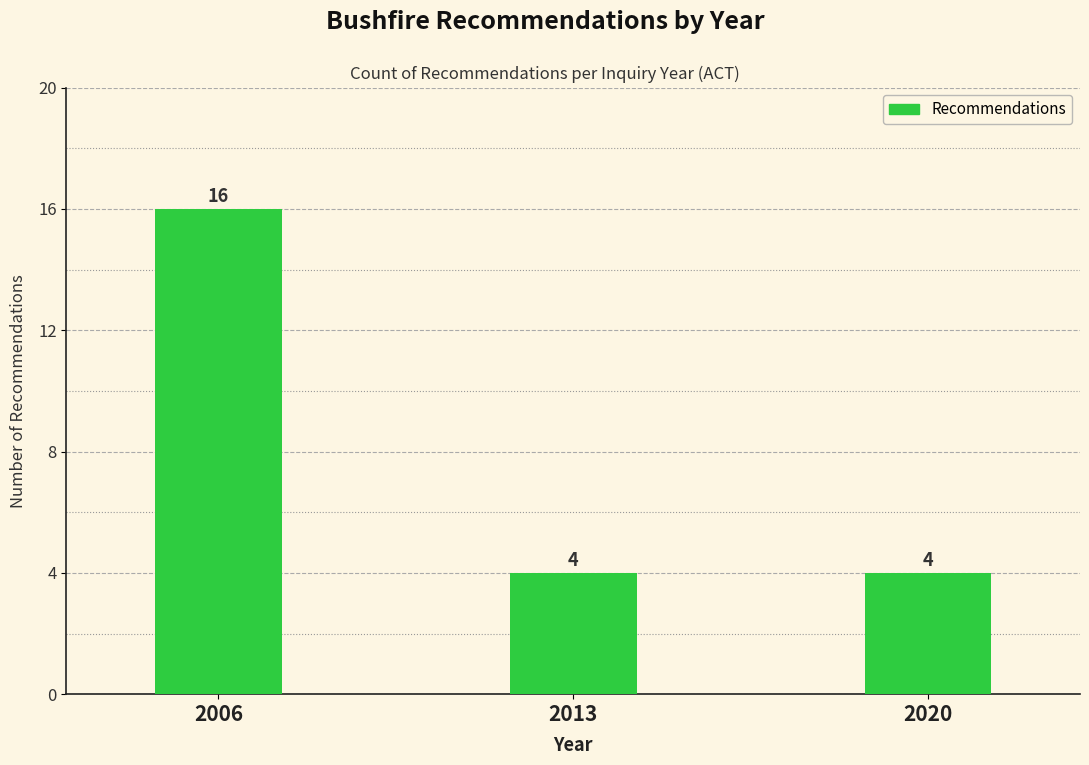

Reading left to right, list all the values displayed in this chart.

16	4	4